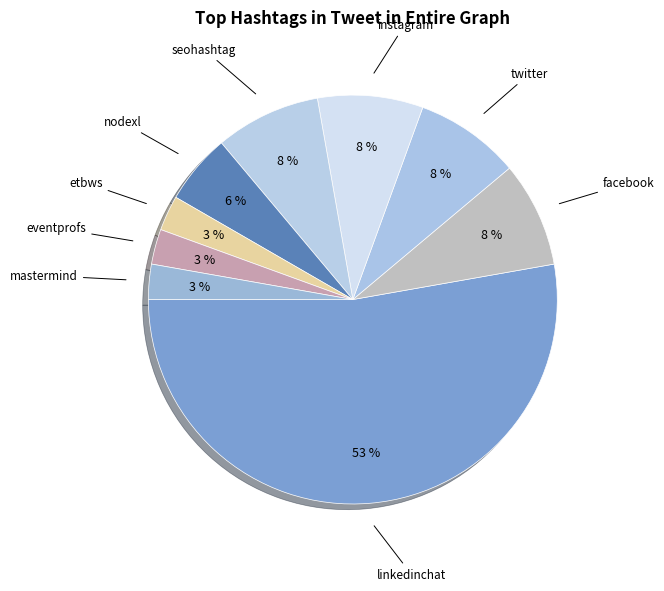

Rank the categories by value from lowest to highest.

etbws, eventprofs, mastermind, nodexl, facebook, twitter, instagram, seohashtag, linkedinchat